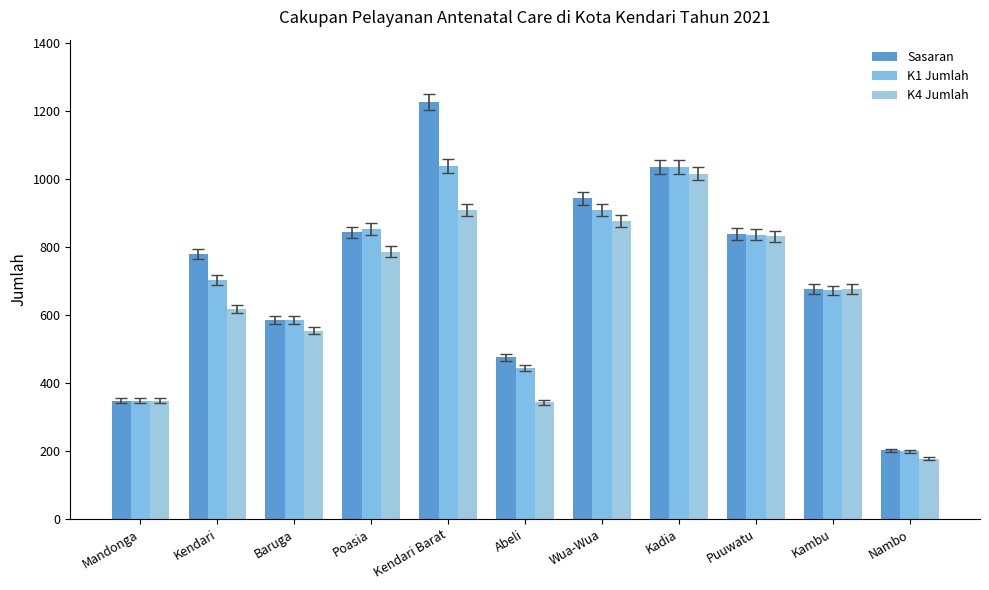

At Kadia, list the series in order from largest to smallest.

Sasaran, K1 Jumlah, K4 Jumlah